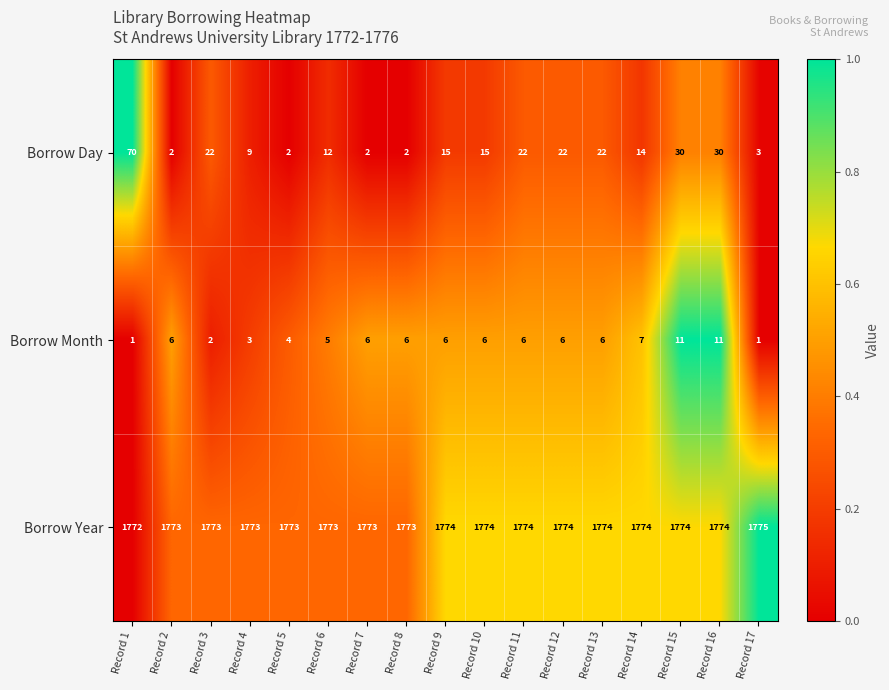

Which series has the largest total across all categories?

Borrow Year